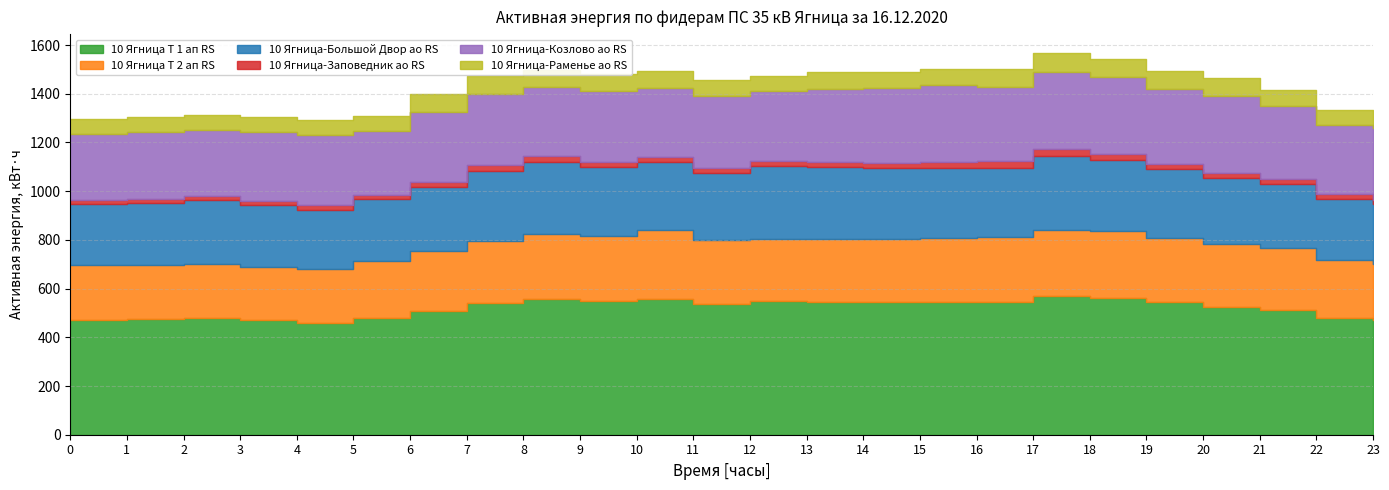

True or false: 10 Ягница Т 1 ап RS and 10 Ягница-Раменье ао RS cross at least once.

False